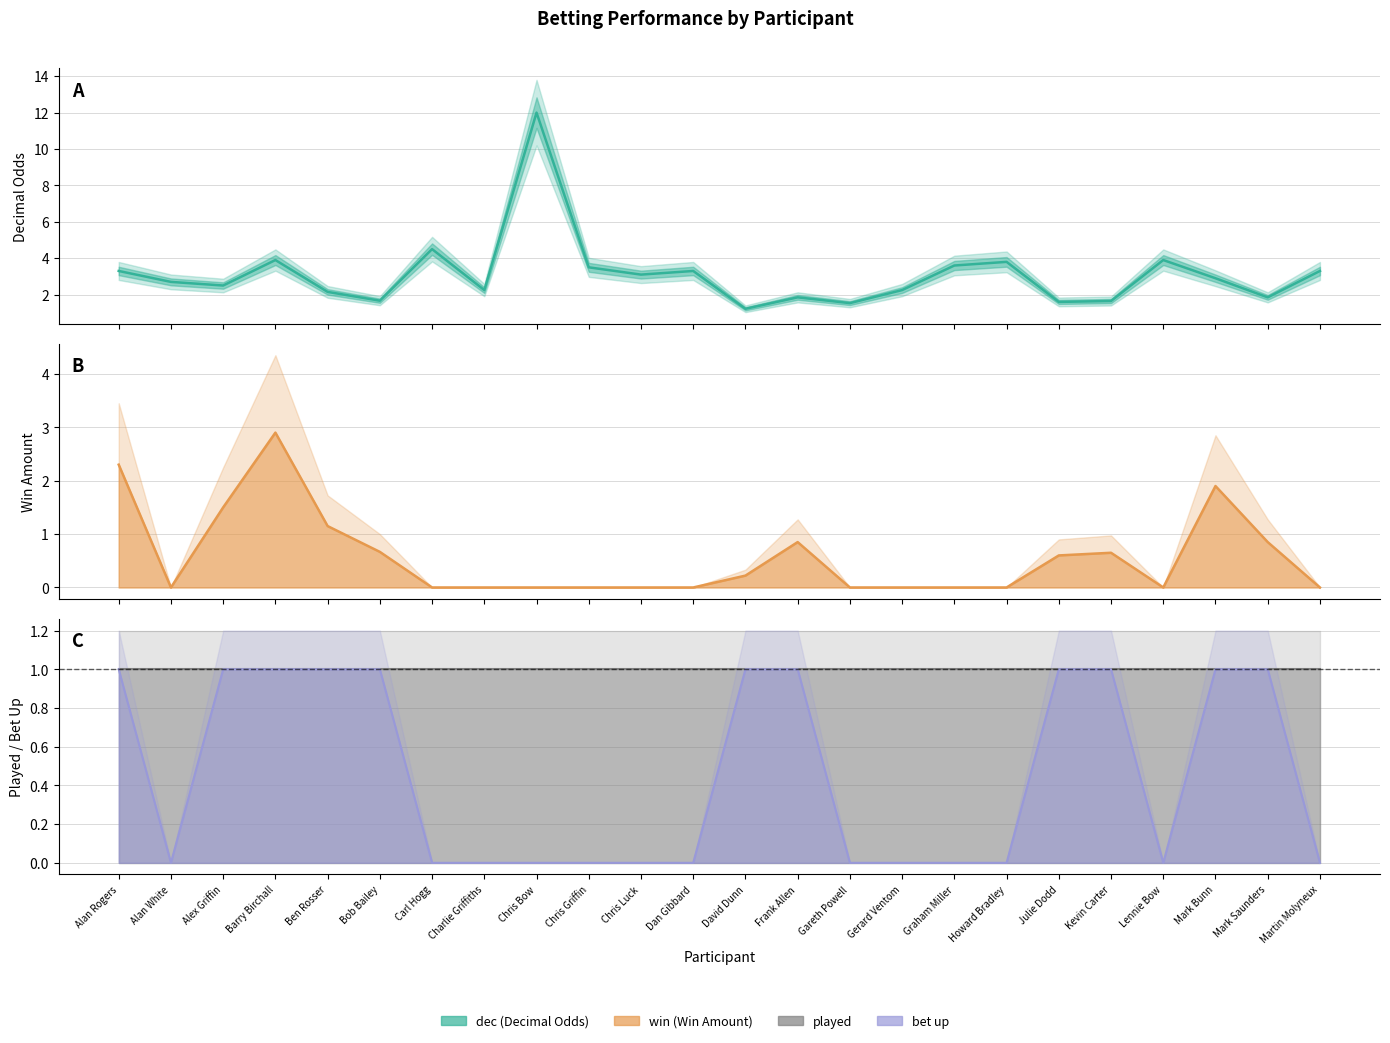

What position from the right is Alex Griffin?

22